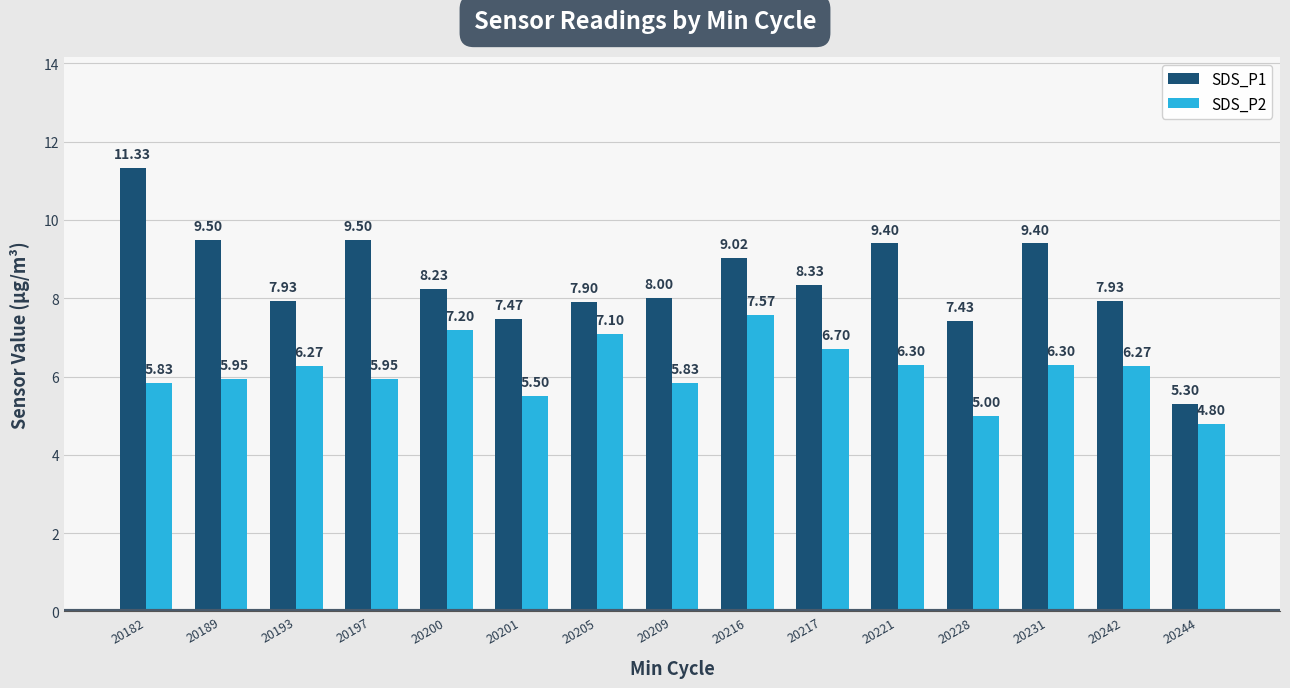

What is the value of the SDS_P2 bar at the 6th from the left?

5.5